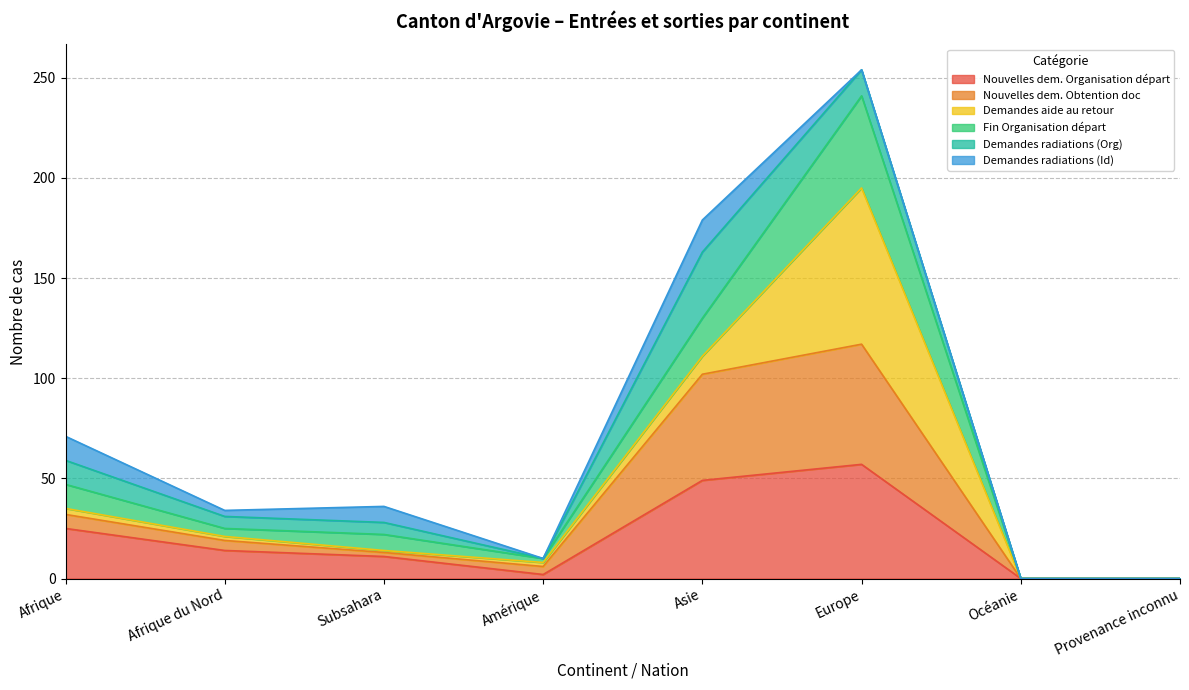

The Nouvelles dem. Organisation départ series shows 77 at Asie. True or false?

False